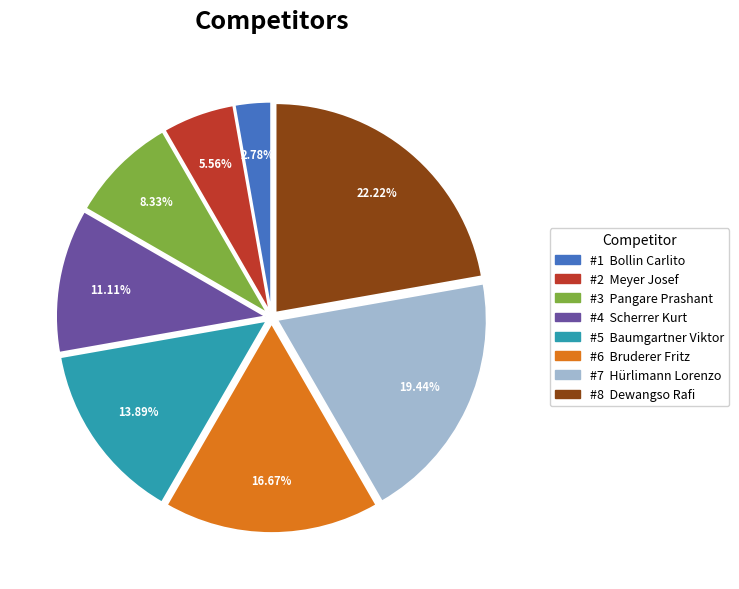

Is there any slice that represents more than half of the pie?

No